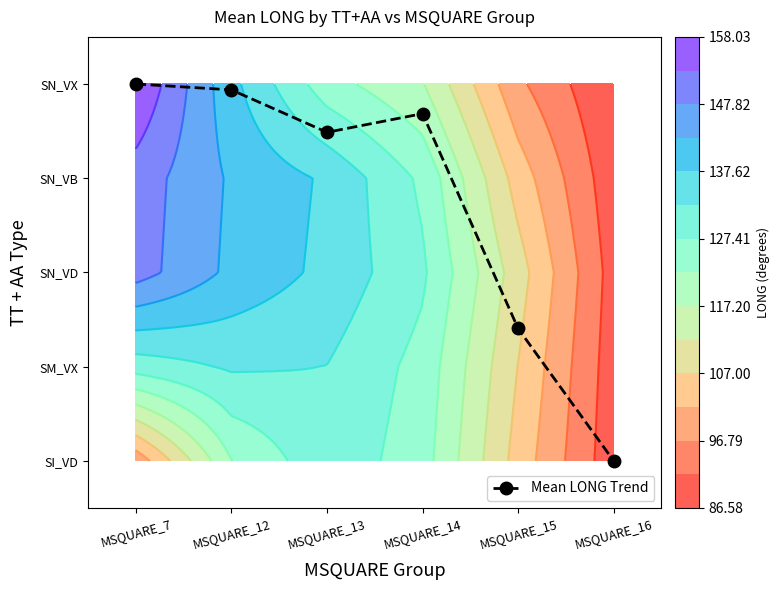

Between MSQUARE_14 and MSQUARE_16, which is larger?

MSQUARE_14